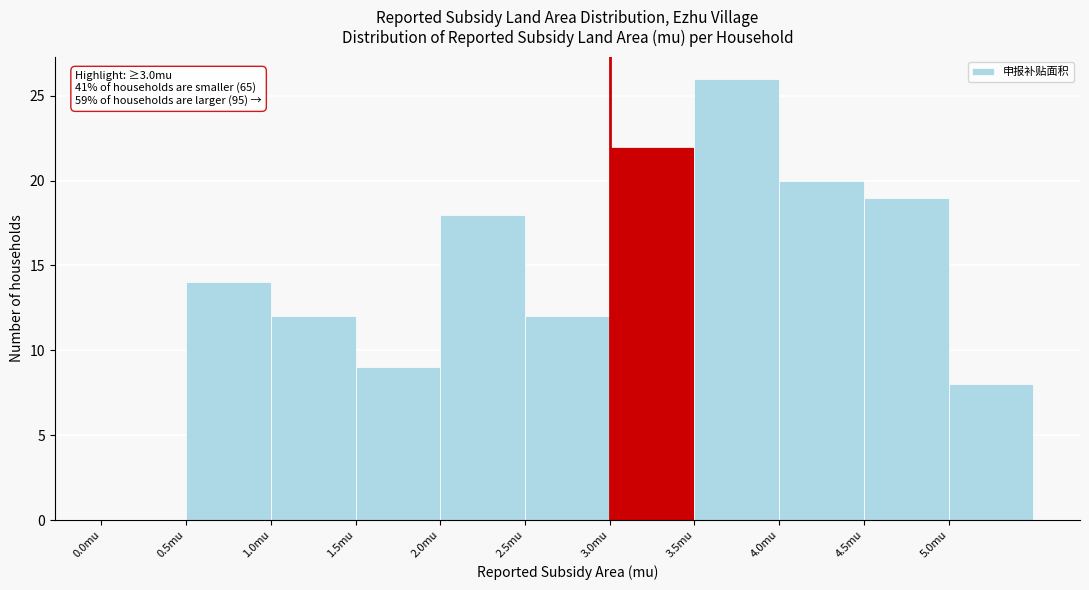

Which range on the x-axis has the tallest bar?

3.5 to 4.0